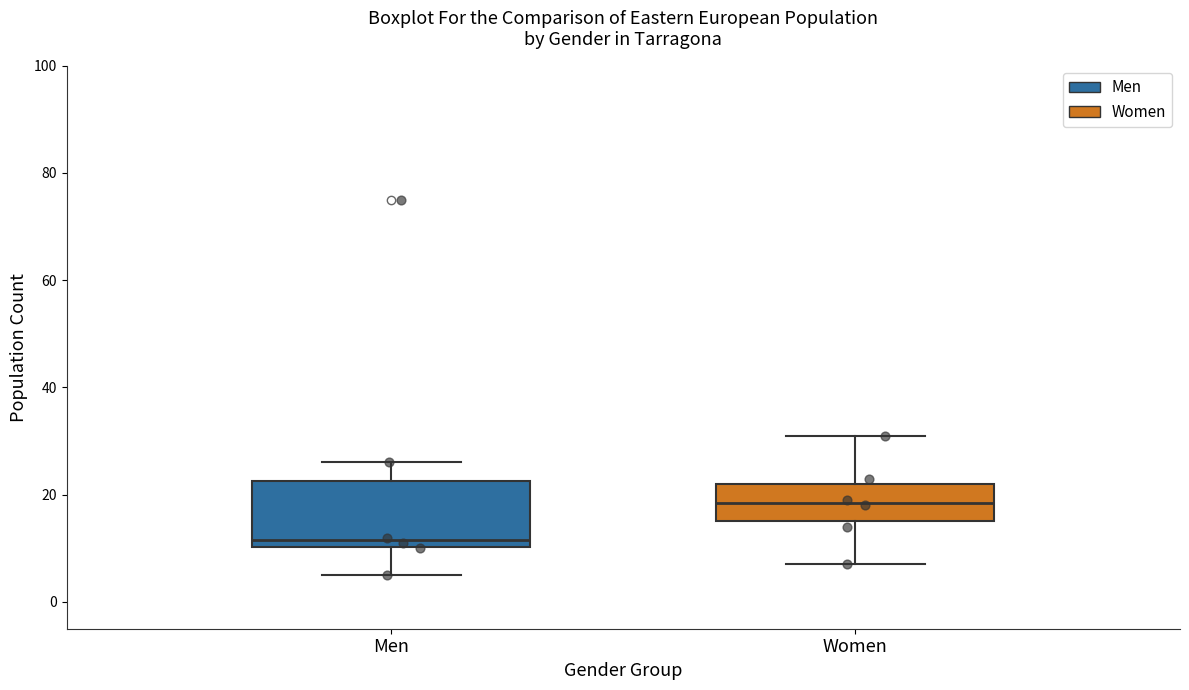

Reading left to right, transcribe this box plot: for each box, give where its median line is, the range the box spans, and where its two whiskers end, as read against the y-axis. The values are not printed on the chart, so give them approximately, as read against the axis.

Men: median 12, box 10 to 22, whiskers 6 to 26
Women: median 18, box 16 to 22, whiskers 8 to 32